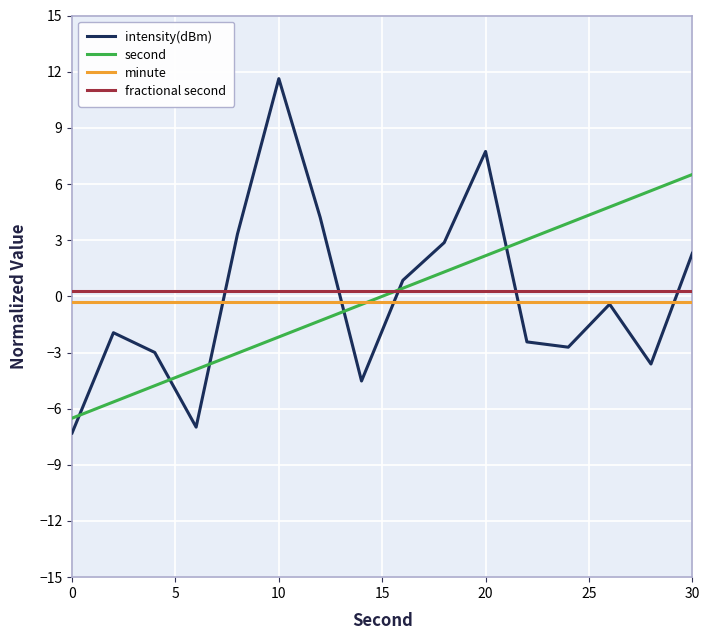

How many times do intensity(dBm) and second cross each other?

6